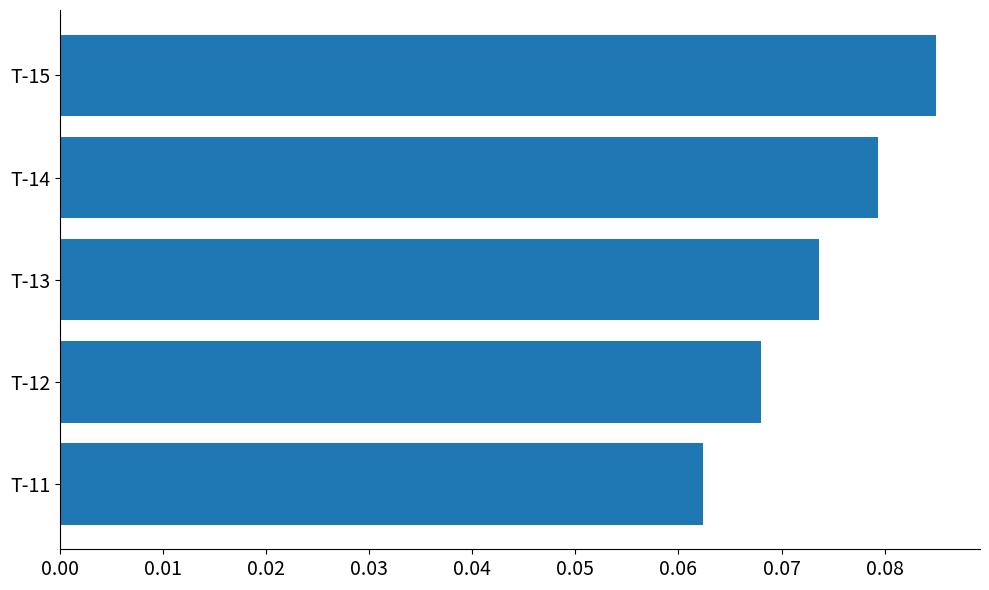

At which label is the value closest to 0?

T-11